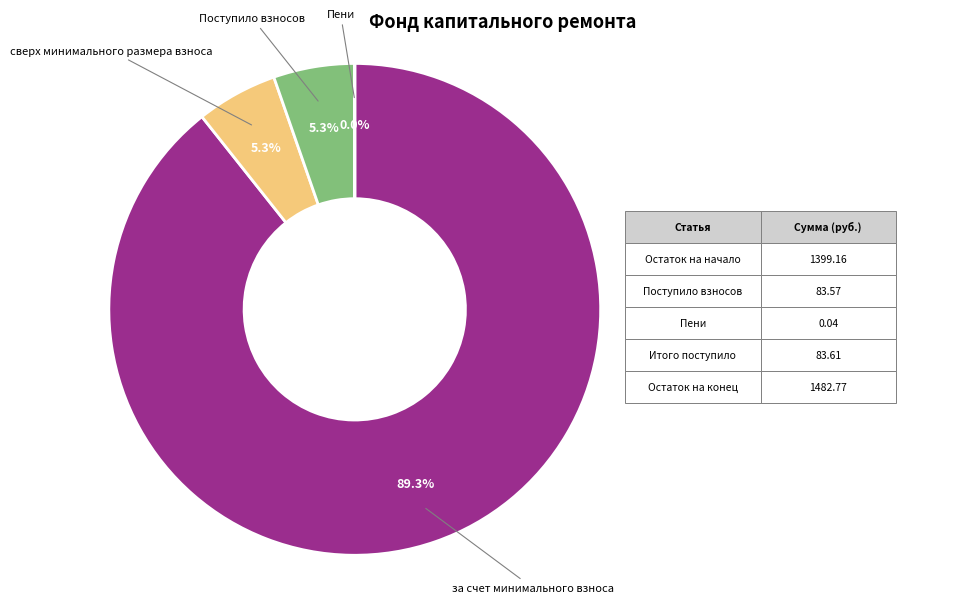

Does any single category account for the majority?

Yes